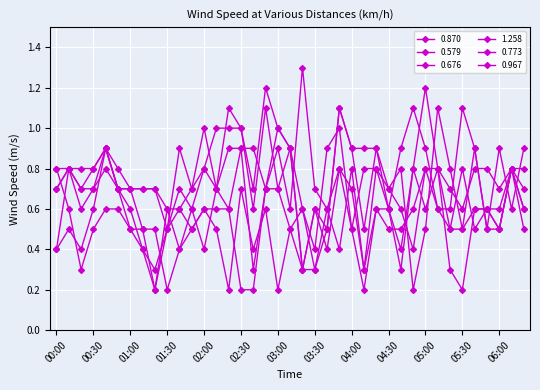

Is this an area chart (filled region under the line)?

No